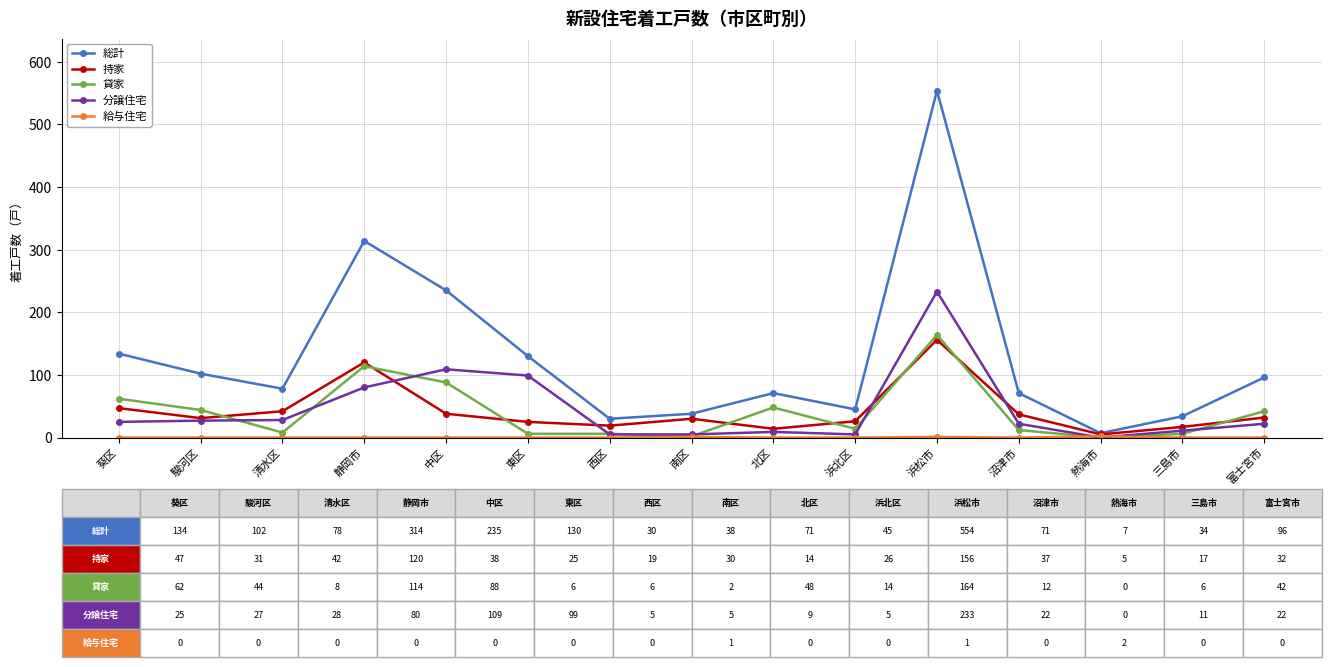

What is the label of the 15th point from the left?

富士宮市